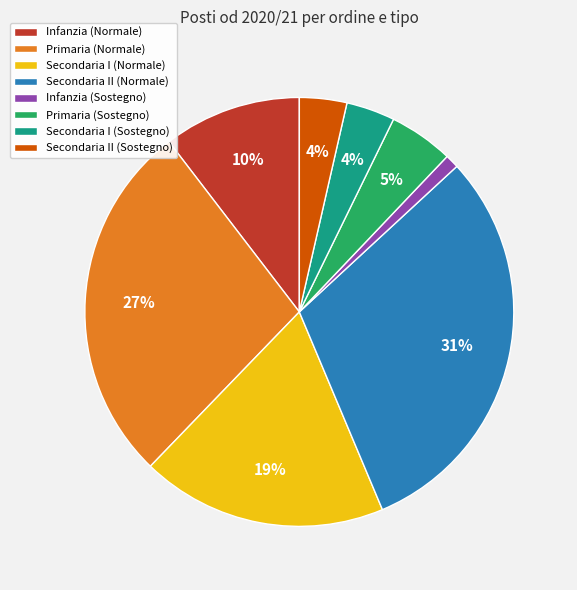

To the nearest percent, what portion does Secondaria I (Sostegno) represent?

4%